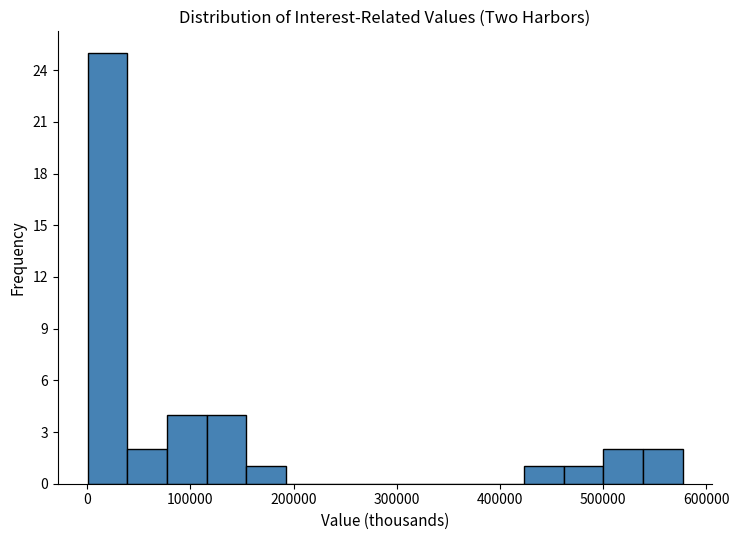

Around what value on the x-axis is the tallest bar? Give the approximate position of its centre, as read against the axis.

20000